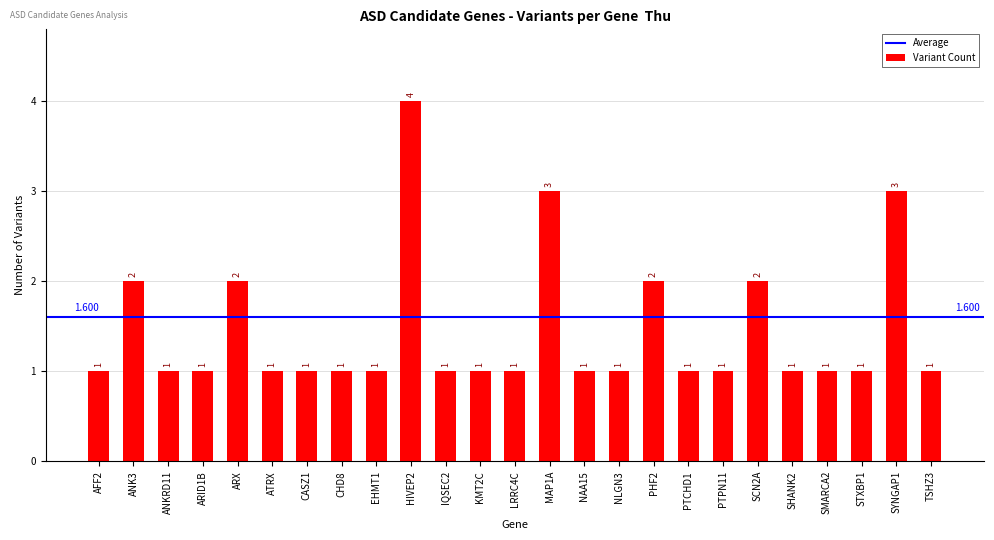

At which category does the chart reach its peak across all series?

HIVEP2